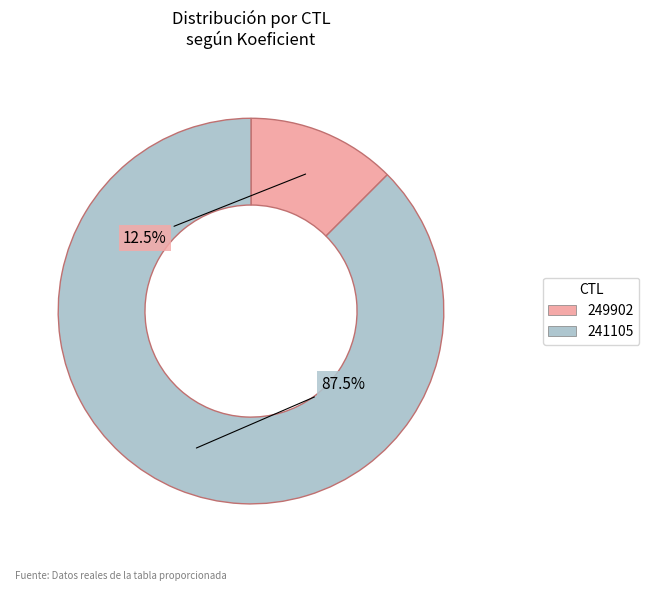

To the nearest percent, what is the average slice percentage?

50%